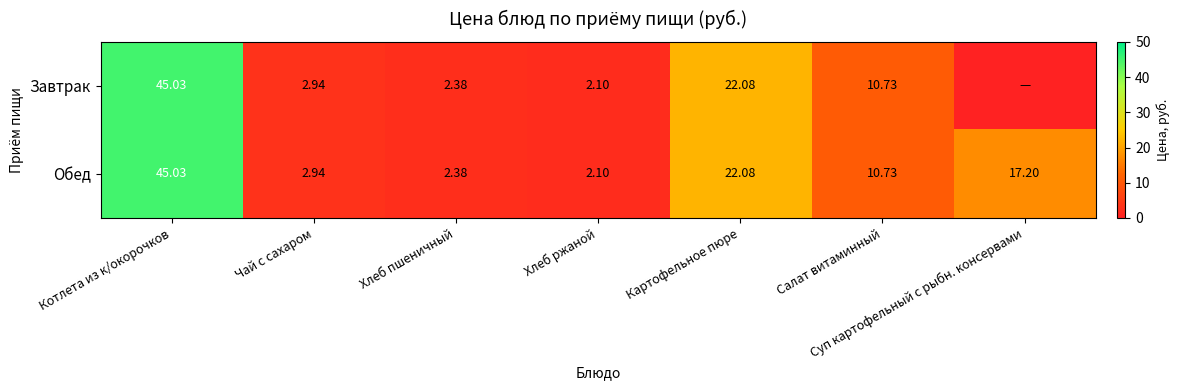

At how many categories does at least one series exceed 26?

1